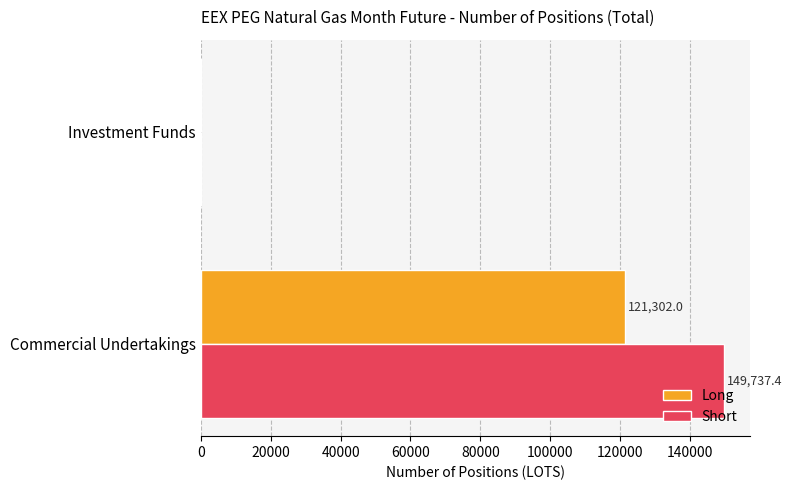

What is the sum of the Long values at Commercial Undertakings and Investment Funds?

121302.0